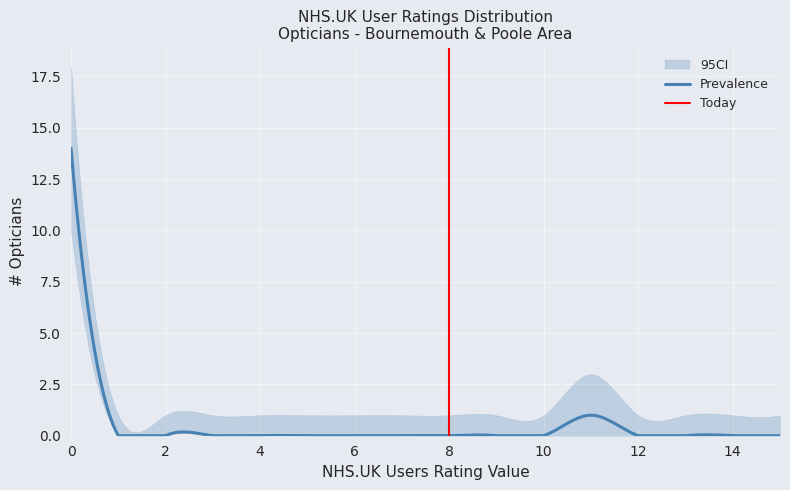

True or false: Prevalence and CI_upper intersect in this chart.

False